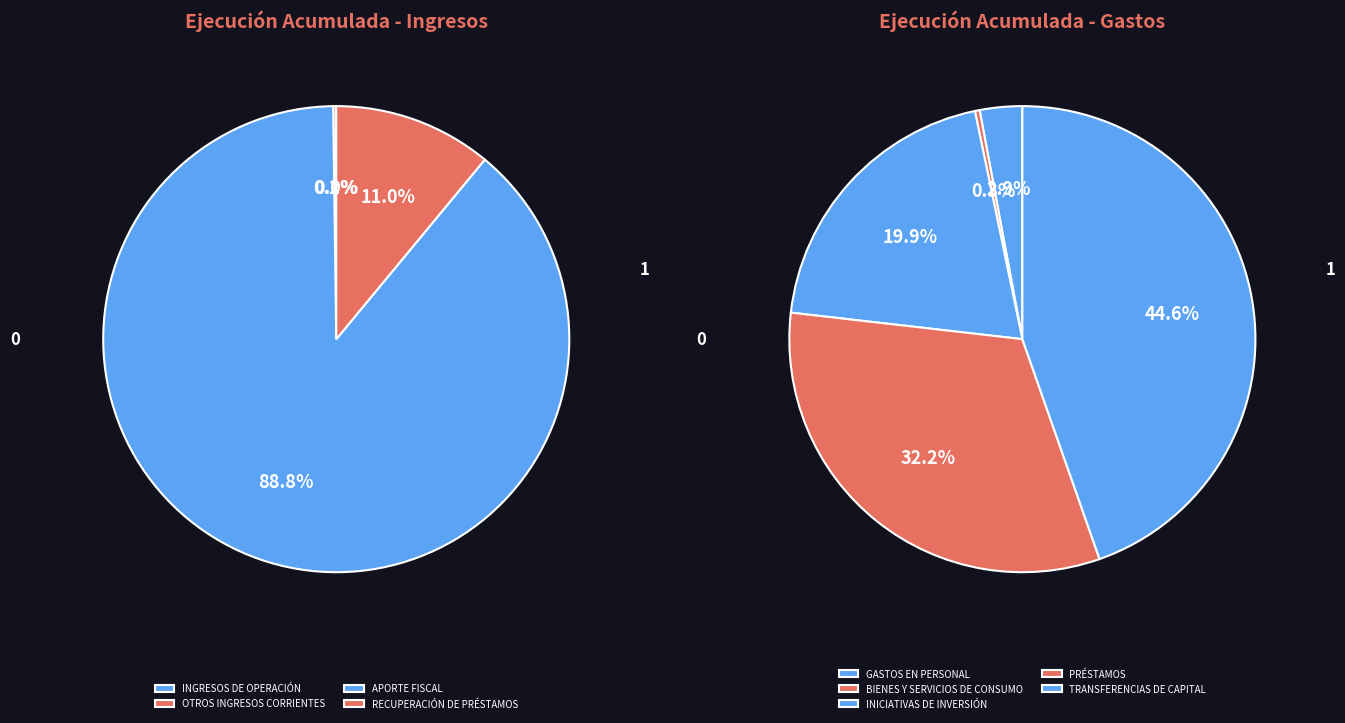

Between RECUPERACIÓN DE PRÉSTAMOS and INGRESOS DE OPERACIÓN, which is larger?

RECUPERACIÓN DE PRÉSTAMOS